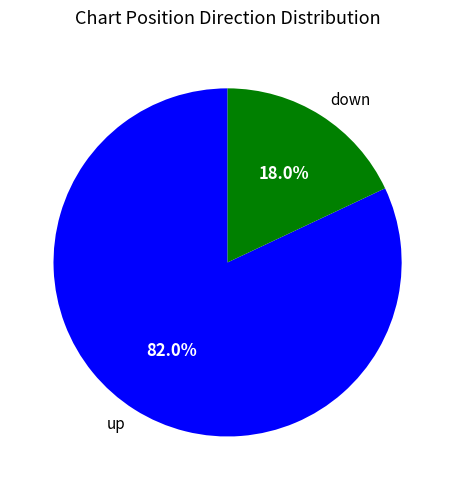

Which has a higher value, down or up?

up